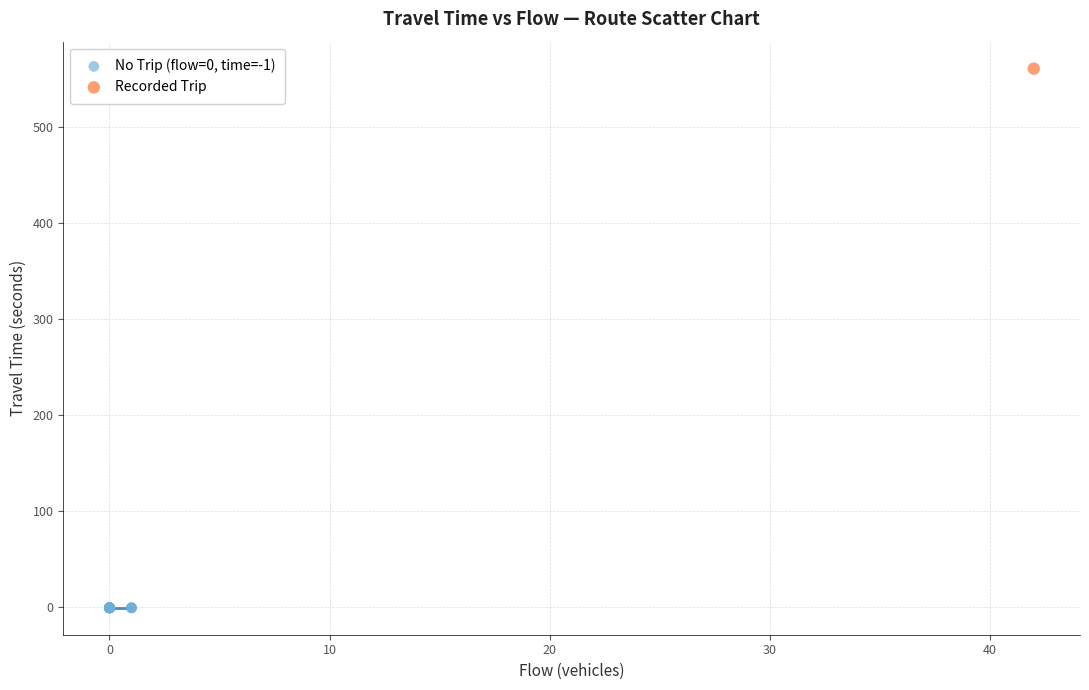

What are all the series names shown in the legend?

No Trip (flow=0, time=-1), Recorded Trip